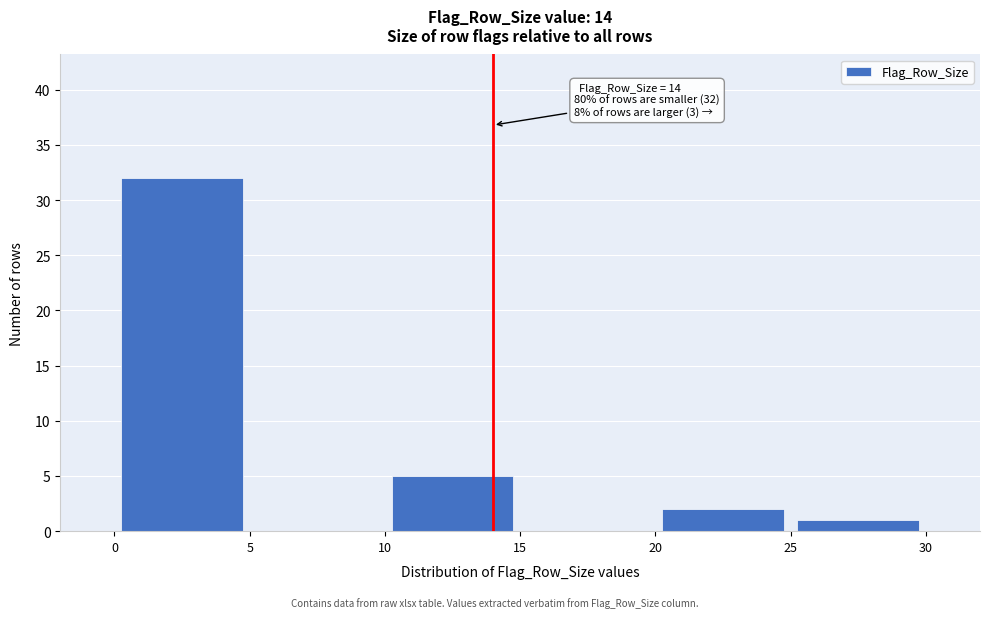

Which range on the x-axis has the tallest bar?

0 to 5